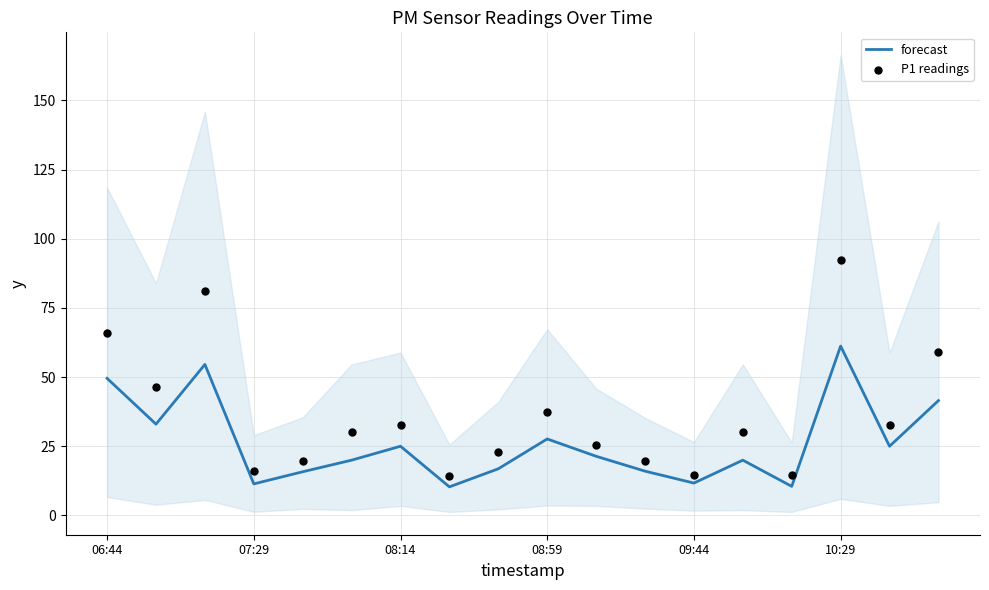

At which label does forecast reach its peak?

10:29